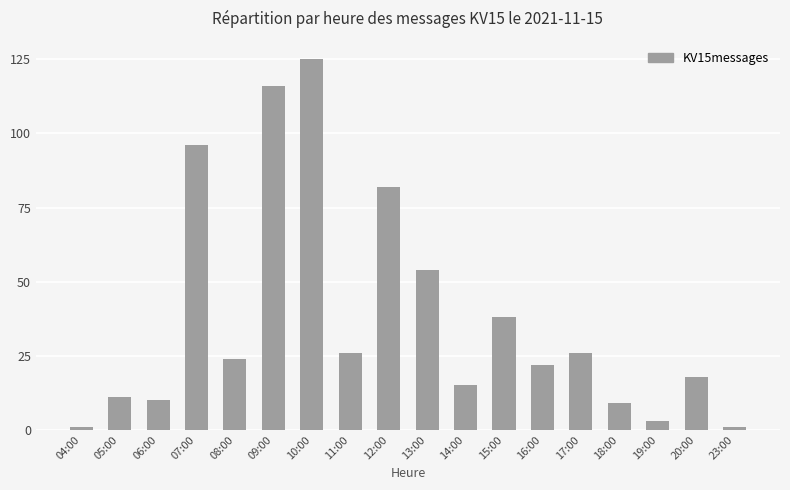

What is the minimum value shown in the chart?

1